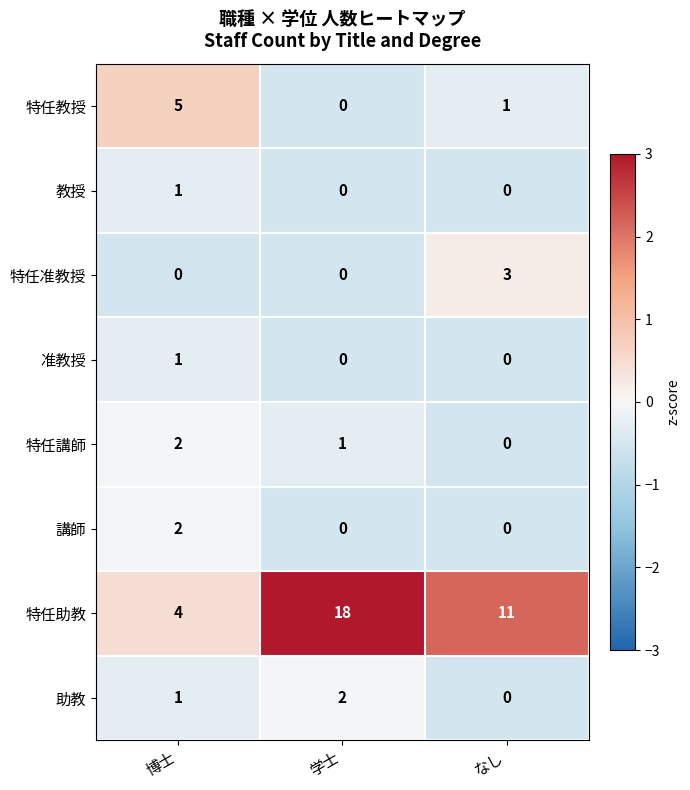

The 特任講師 series shows 4 at 博士. True or false?

False